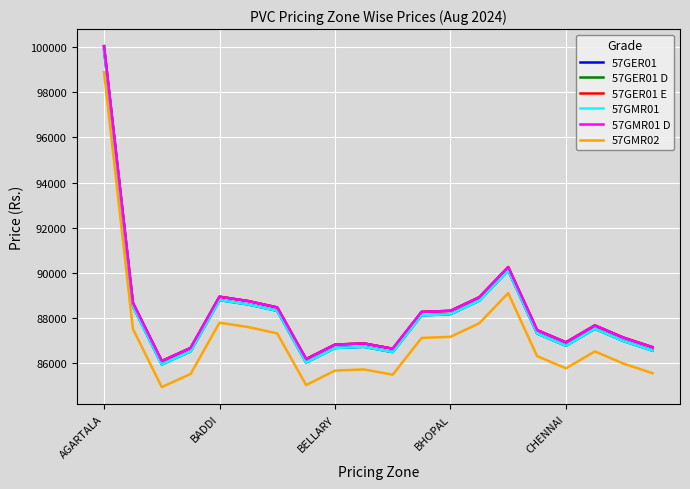

Does the chart have visible grid lines?

Yes